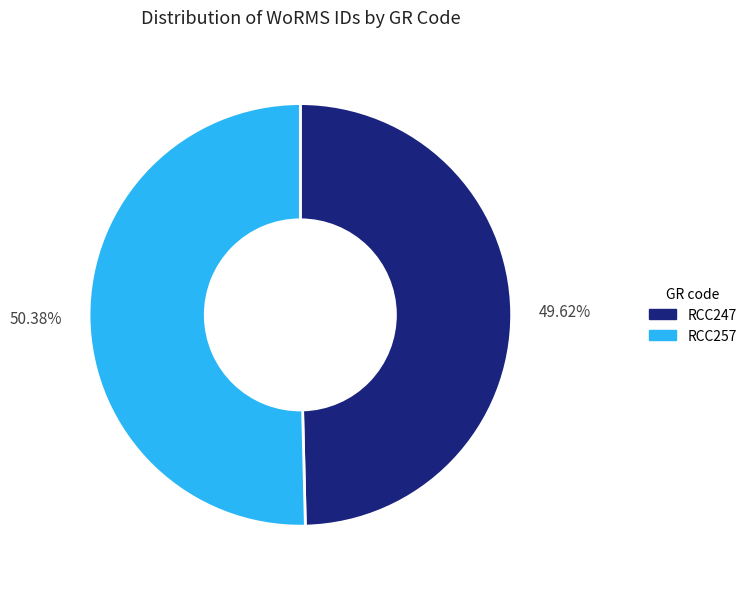

What is the smallest slice in the pie chart?

RCC247